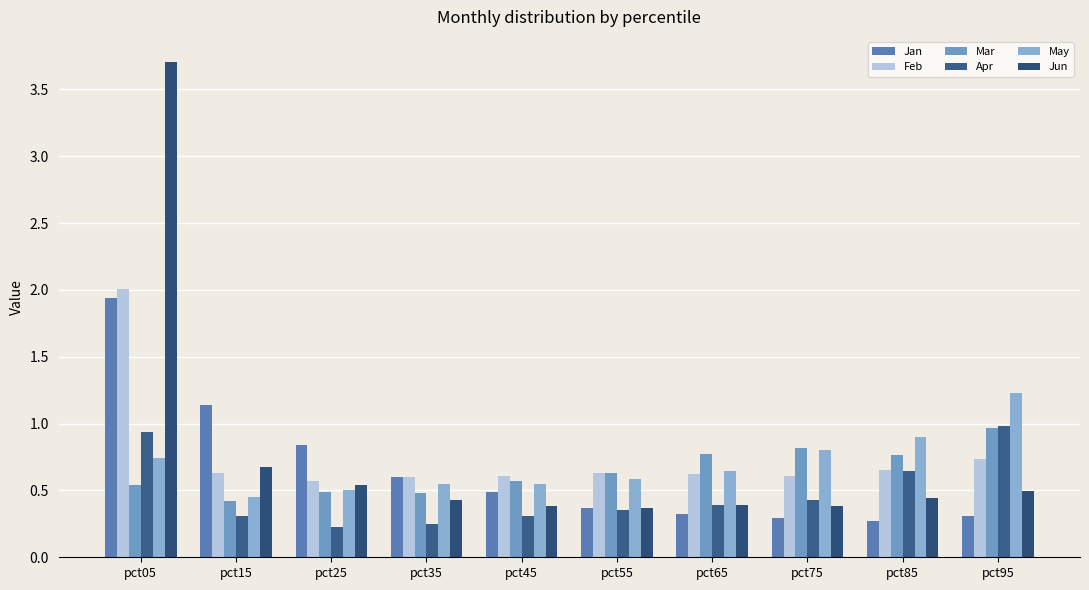

Between pct55 and pct85, which is larger?

pct55